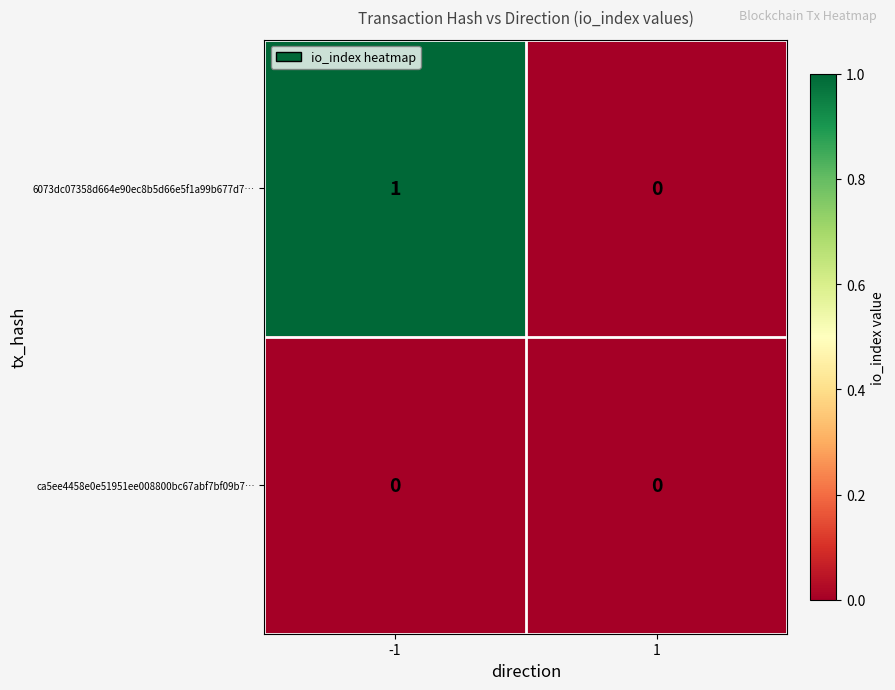

Reading left to right, list all the values displayed in this chart.

6073dc07358d664e90ec8b5d66e5f1a99b677d7…: -1=1	1=0
ca5ee4458e0e51951ee008800bc67abf7bf09b7…: -1=0	1=0